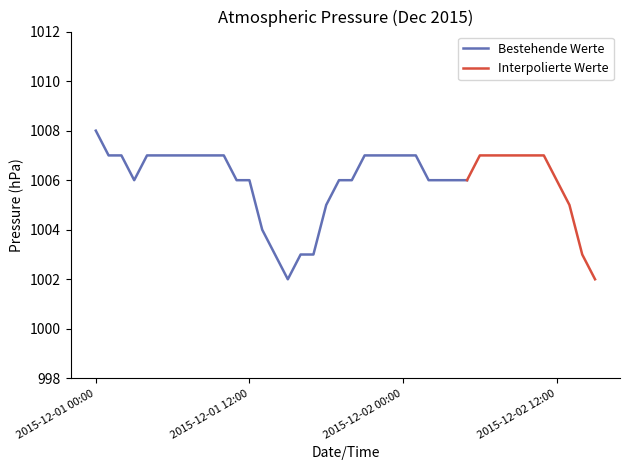

What is the label of the 8th point from the left?

2015-12-01 07:00